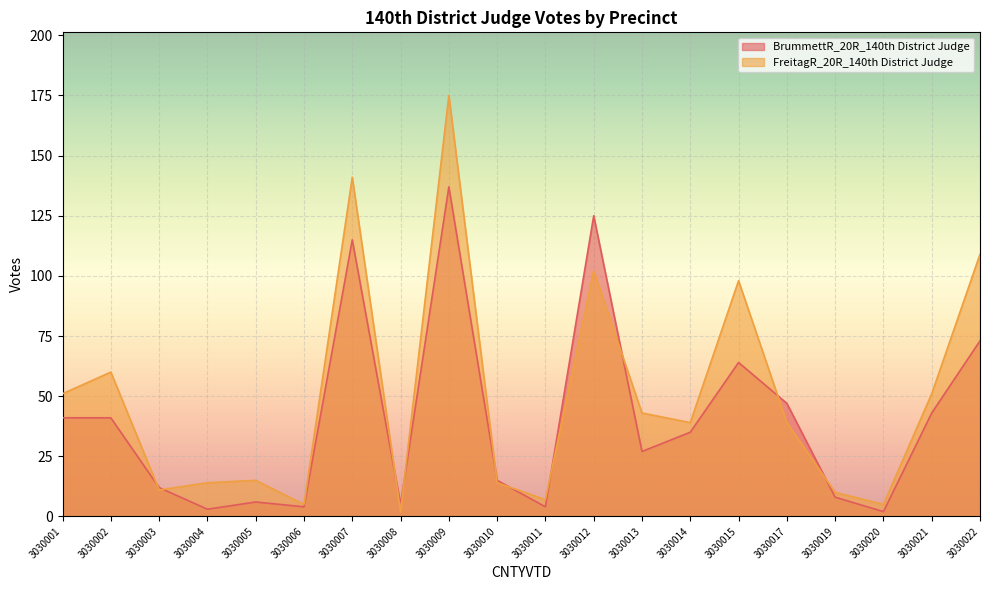

How many categories are shown in the chart?

20